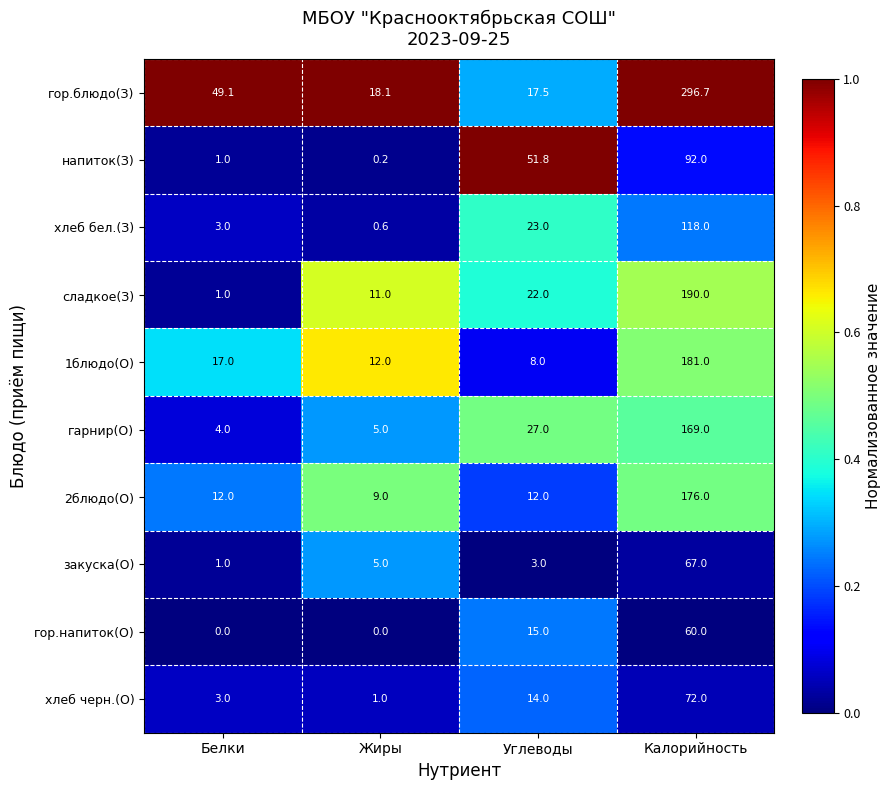

True or false: гор.блюдо(З) has a value of 296.7 at Калорийность.

True